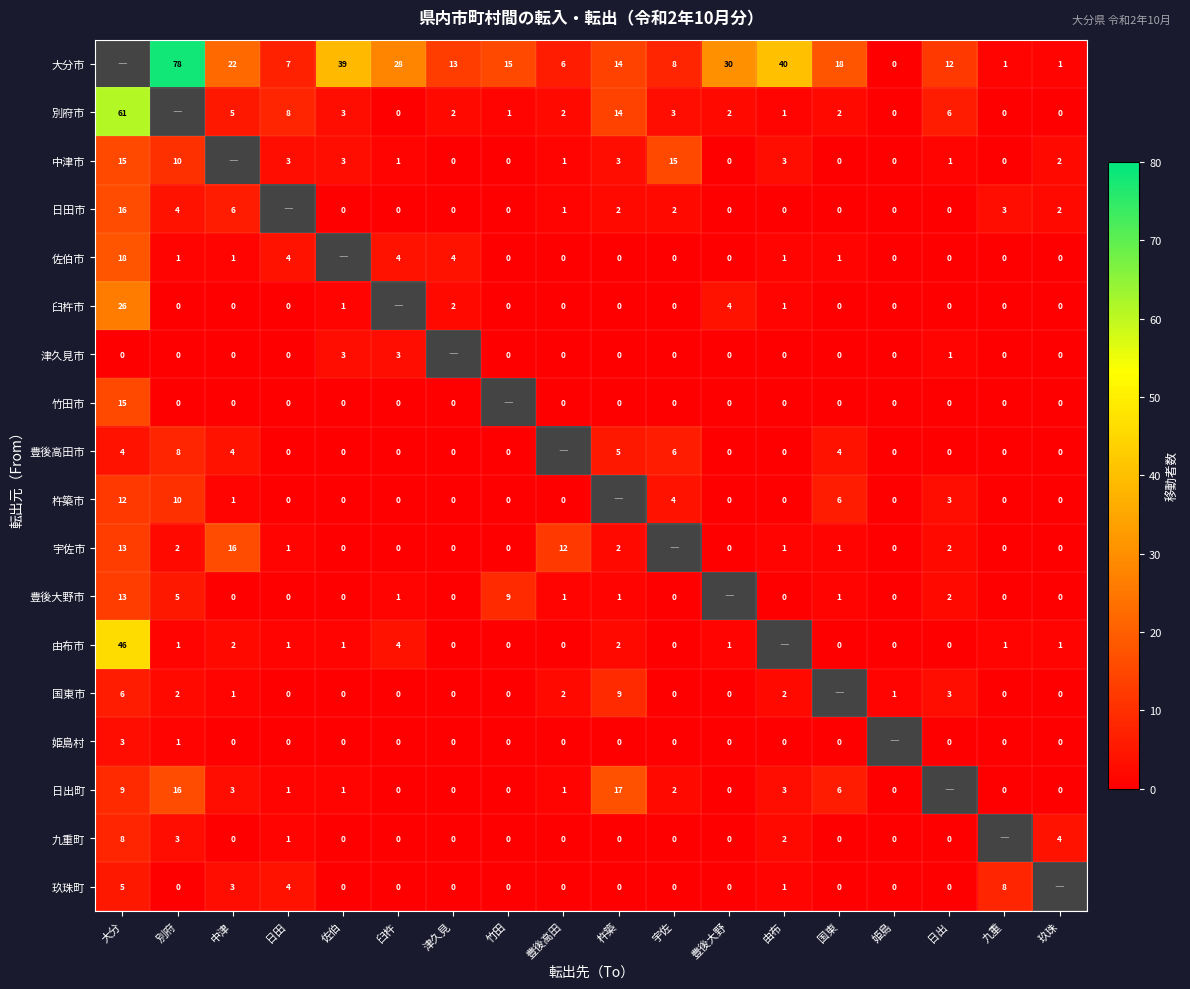

How many data points does each series have?

18